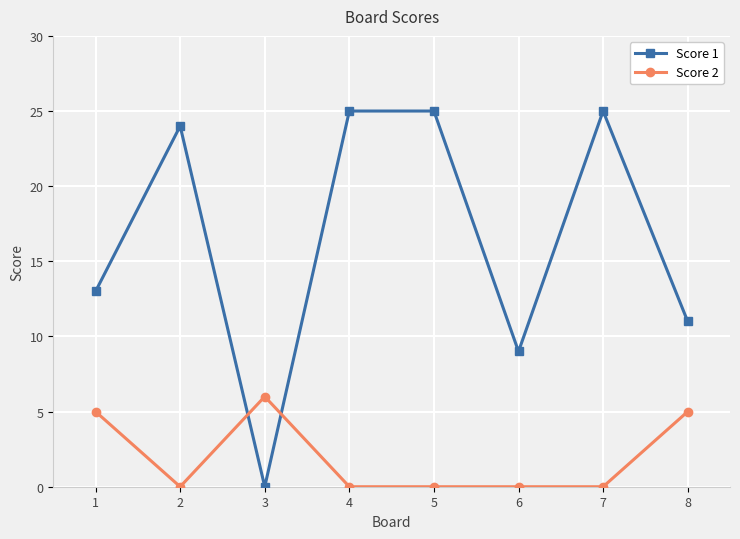

How many values in the Score 1 series are below 24?

4